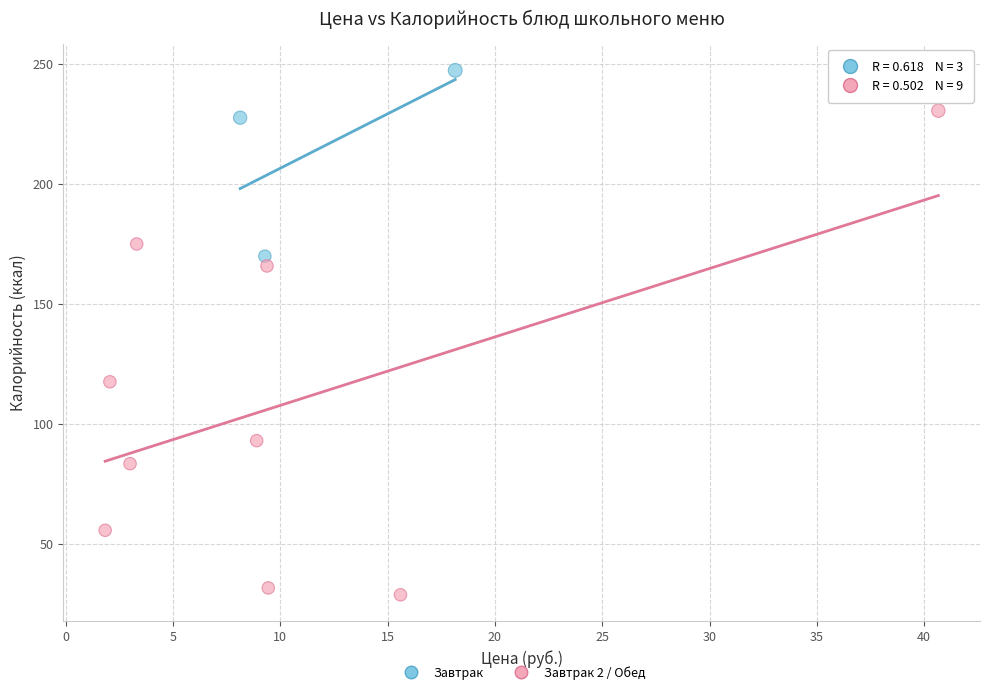

Which series has the widest spread of Y values?

Завтрак 2 / Обед